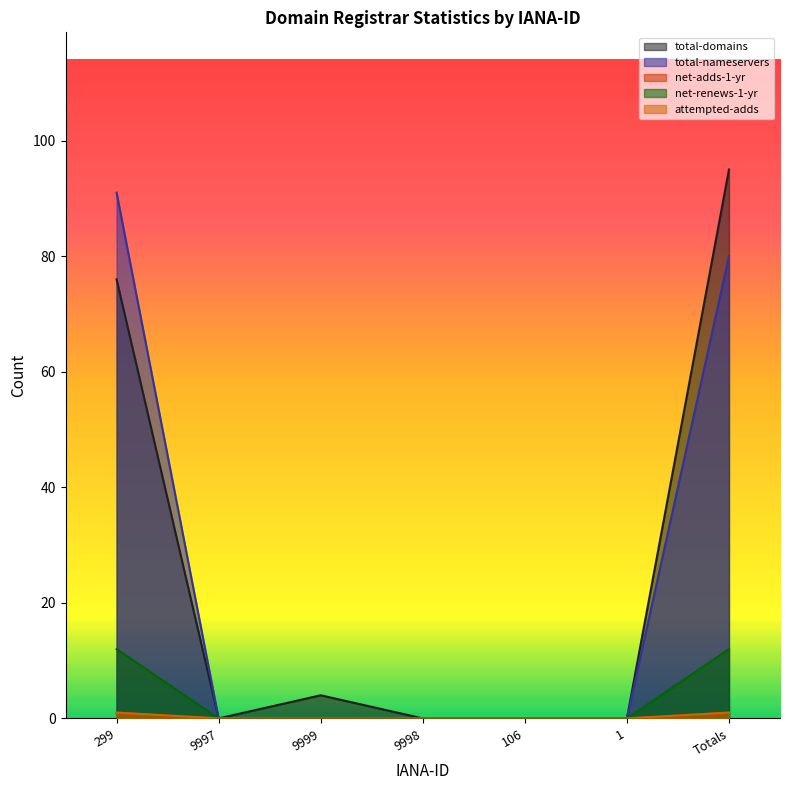

How many values in total-domains are above zero?

3